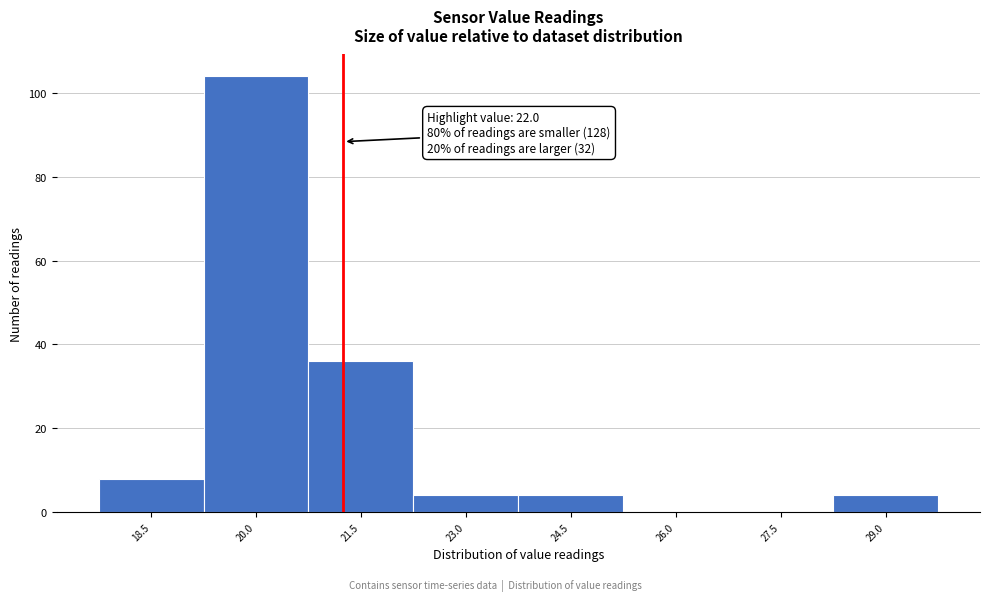

Reading left to right, extract all data points from this chart.

18.5=8	20.0=104	21.5=36	23.0=4	24.5=4	26.0=0	27.5=0	29.0=4